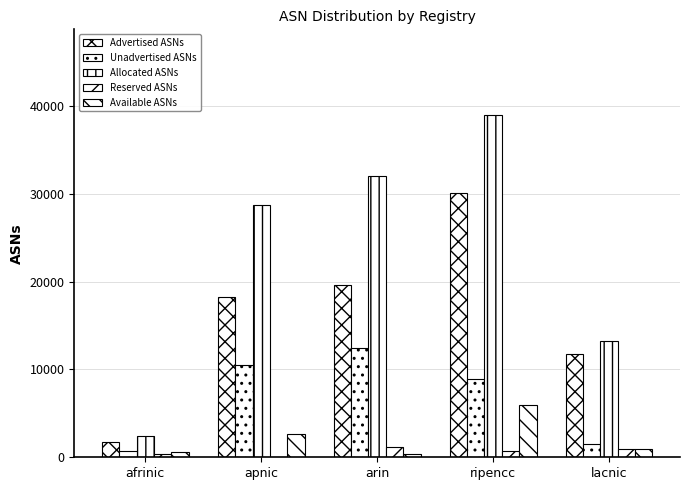

What is the minimum value for Advertised ASNs?

1761